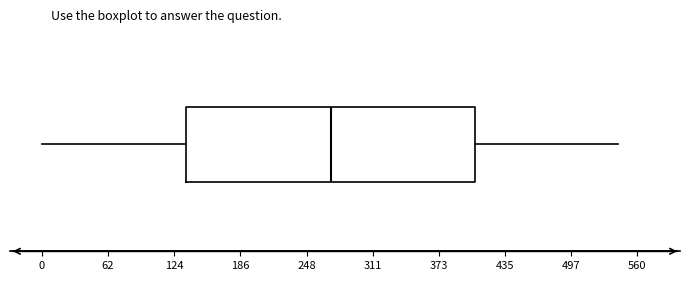

Where does the right whisker of the box end on the x-axis? The values are not printed on the chart, so give them approximately, as read against the axis.

540